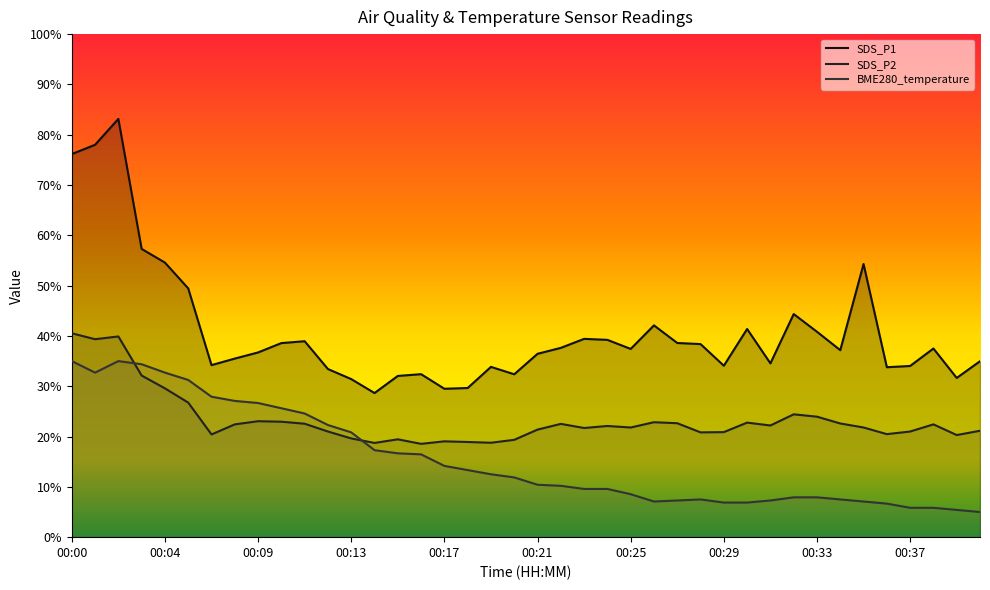

True or false: SDS_P2 and BME280_temperature intersect in this chart.

True